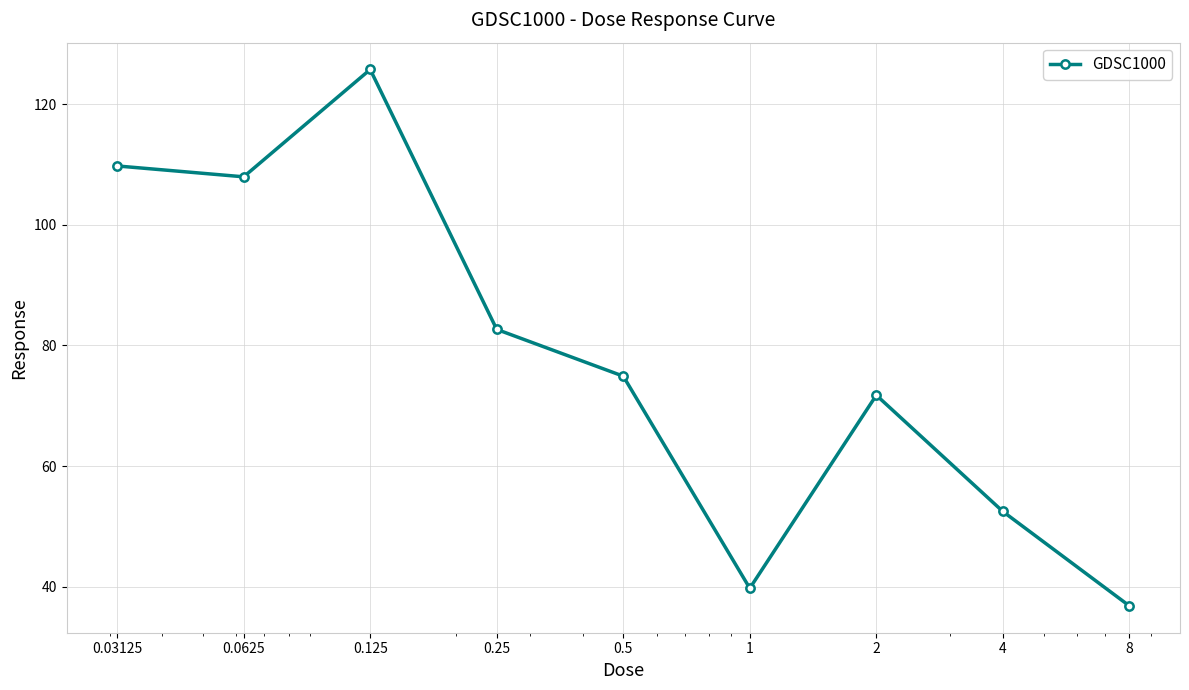

What is the maximum value shown in the chart?

125.8